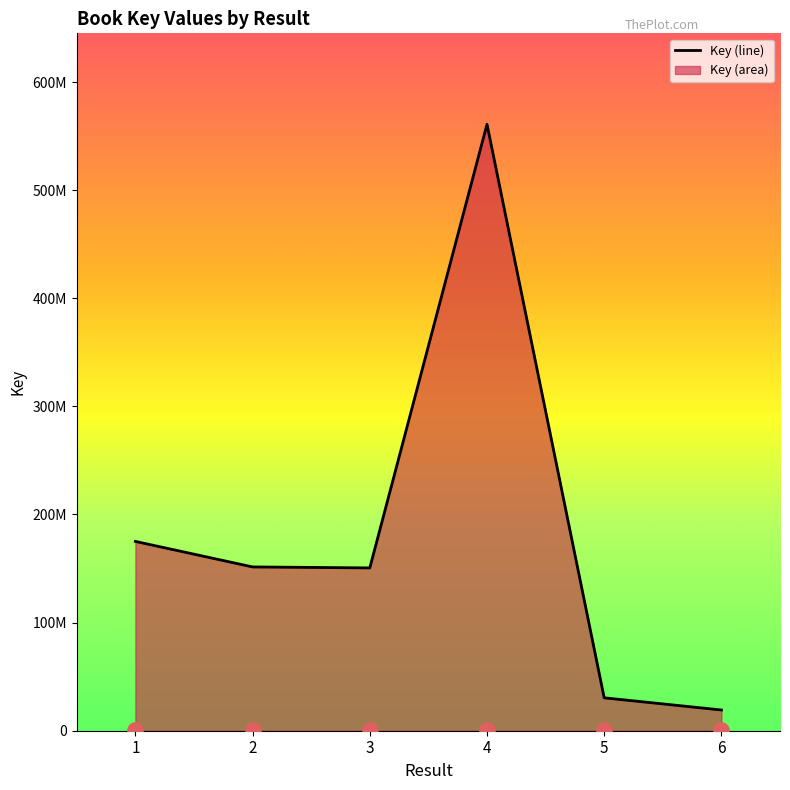

What is the change in value from 4 to 5?

-530495365